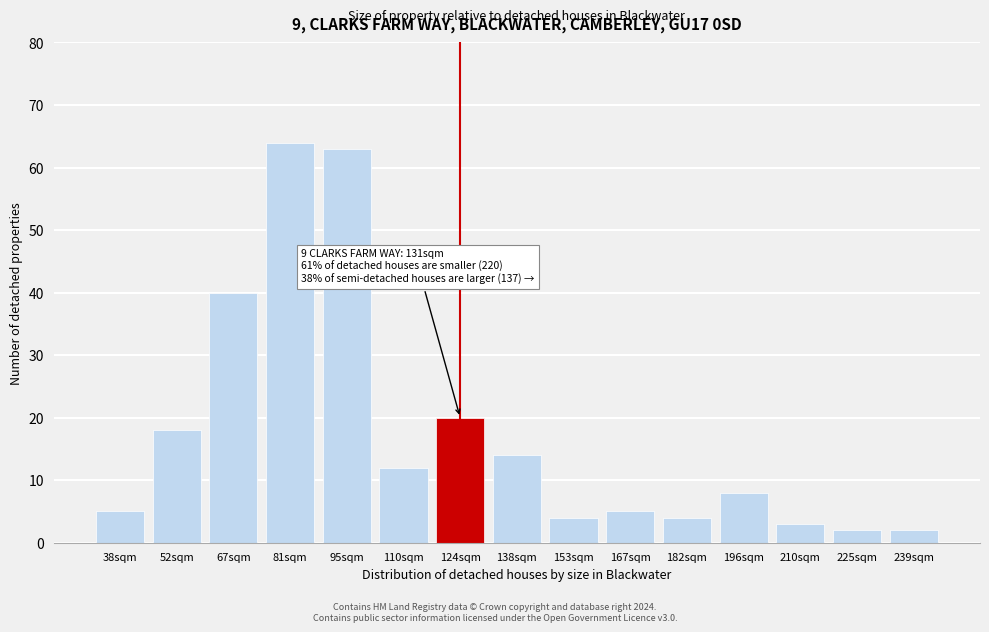

Reading left to right, what are all the values shown in this chart?

5	18	40	64	63	12	20	14	4	5	4	8	3	2	2